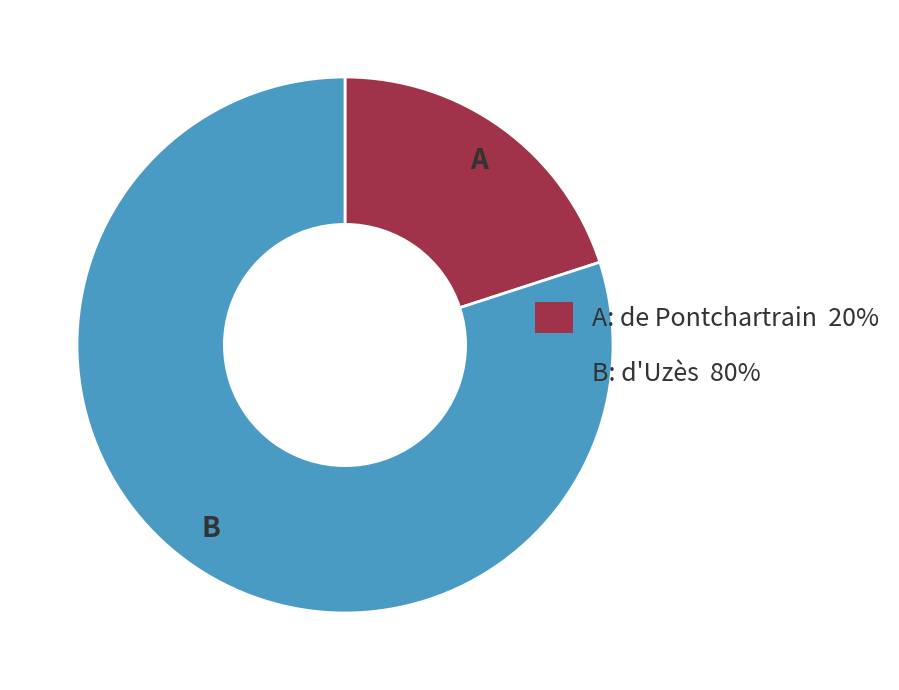

How many segments does this pie chart have?

2